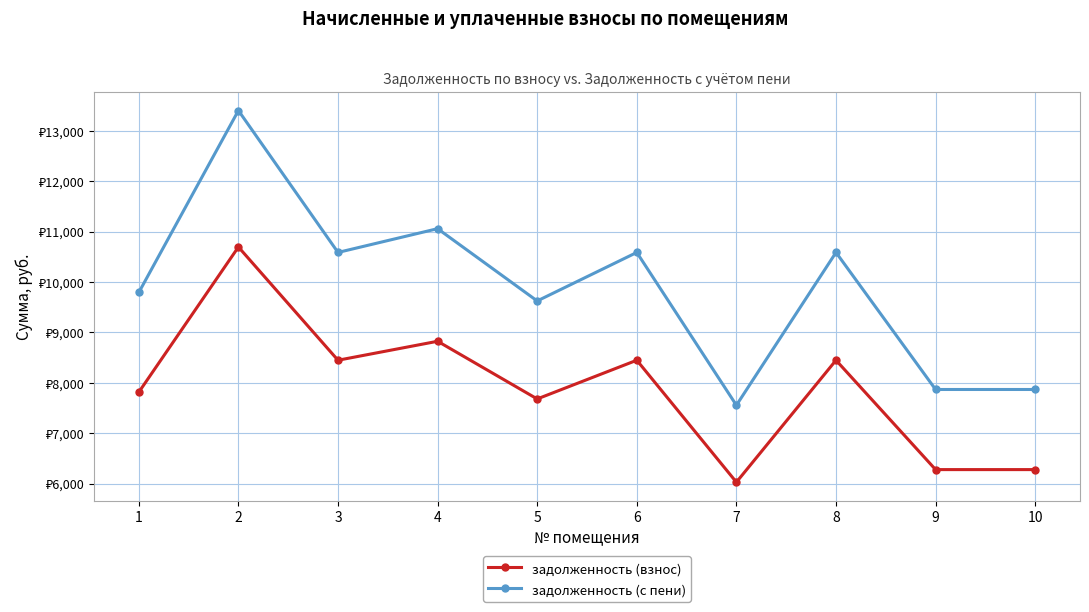

At which category does задолженность (взнос) reach its first local valley?

3